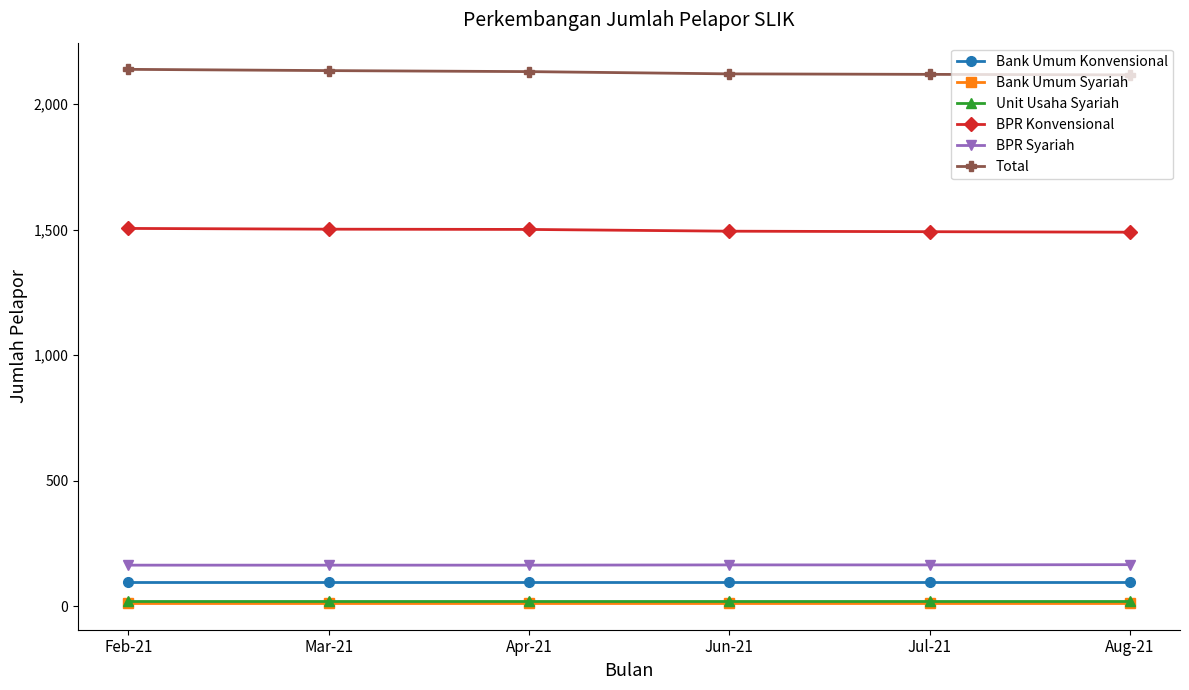

What is the label of the 4th point from the left?

Jun-21